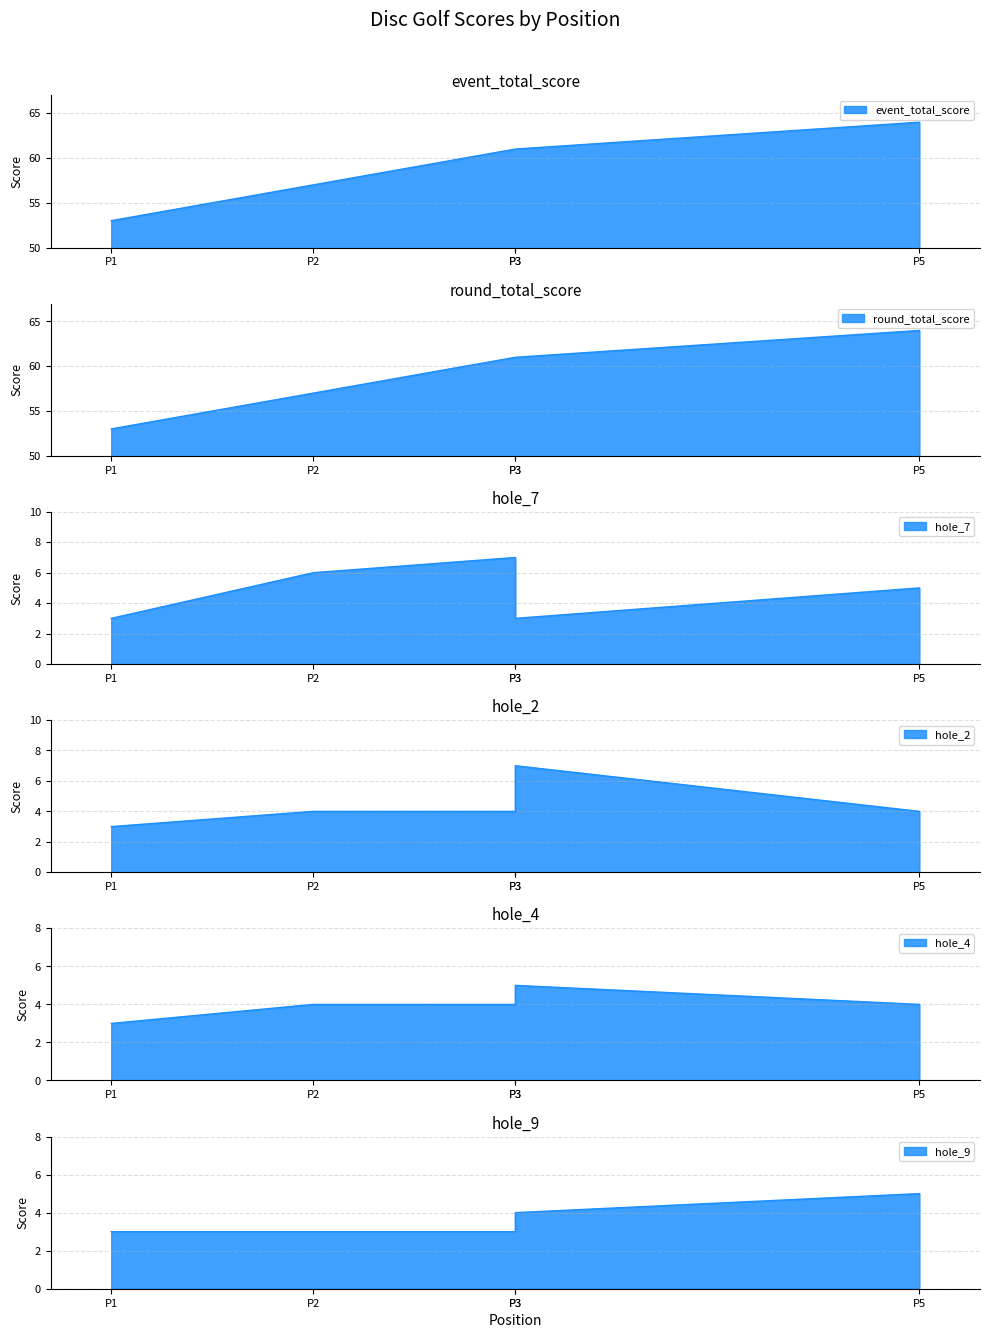

How many categories are shown in the chart?

5